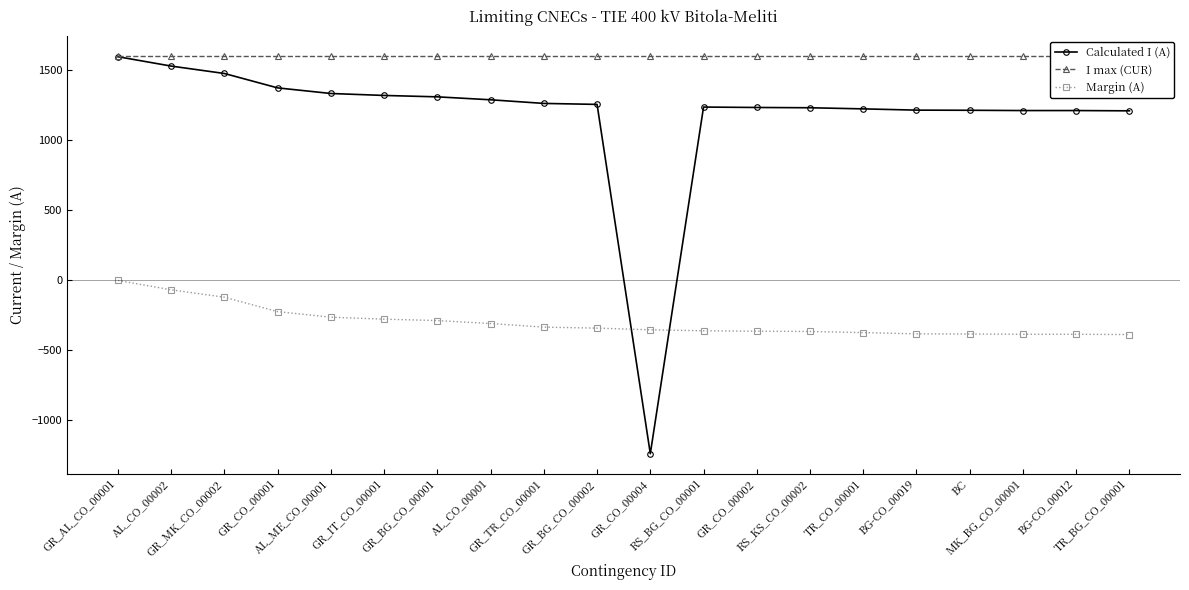

Which category has the highest value in the I max (CUR) series?

GR_AL_CO_00001